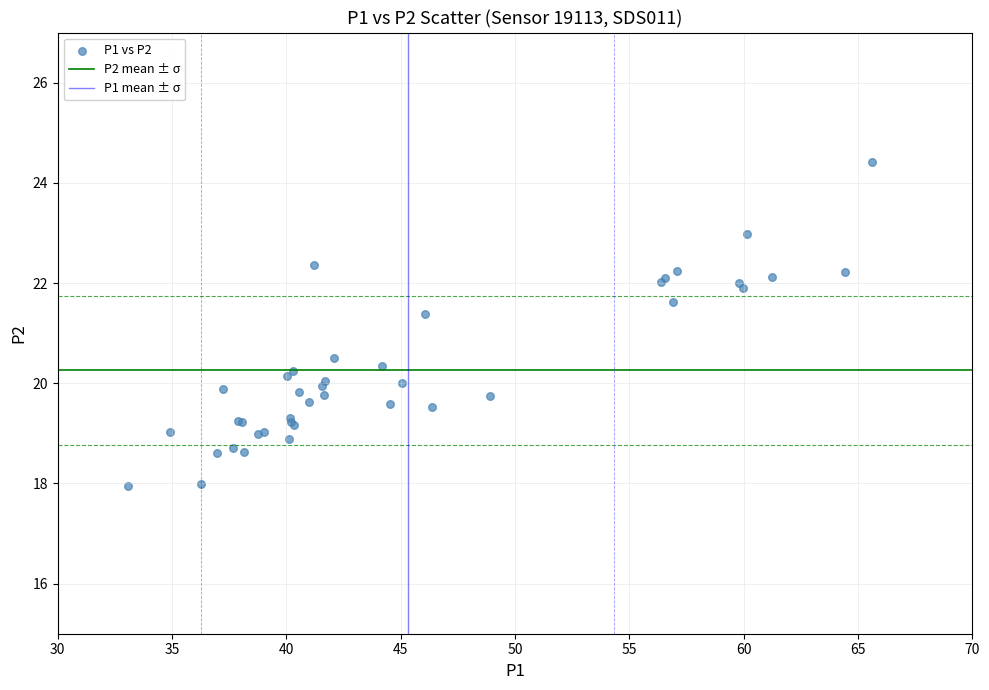

What Y value in the scatter plot is closest to 21?

21.4